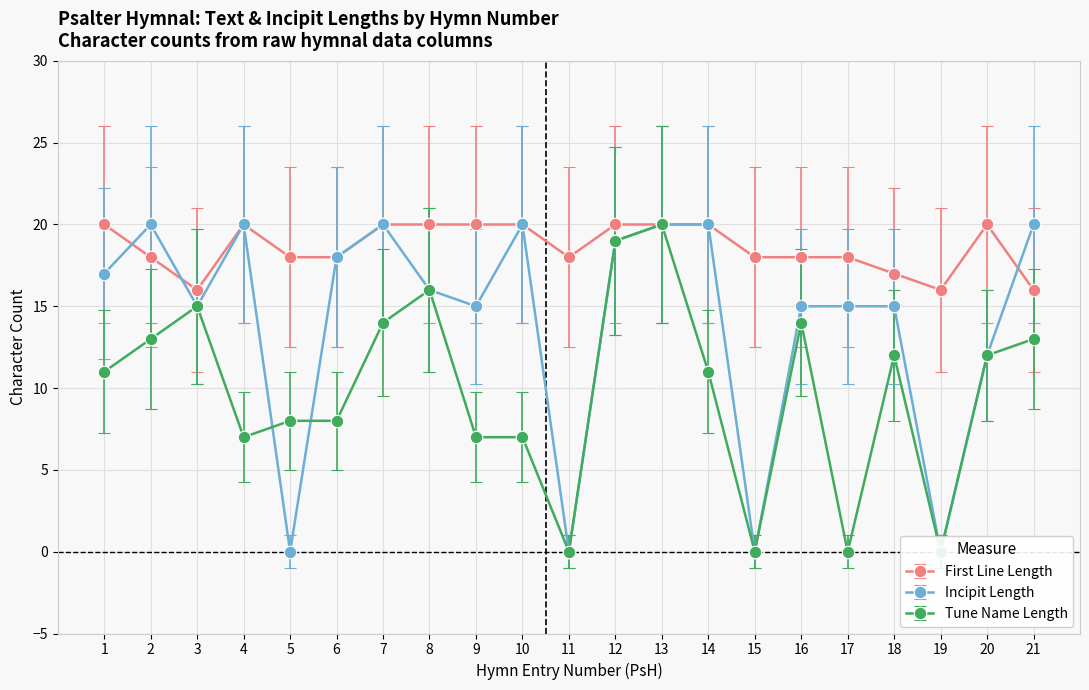

At which category does First Line Length reach its first local peak?

4